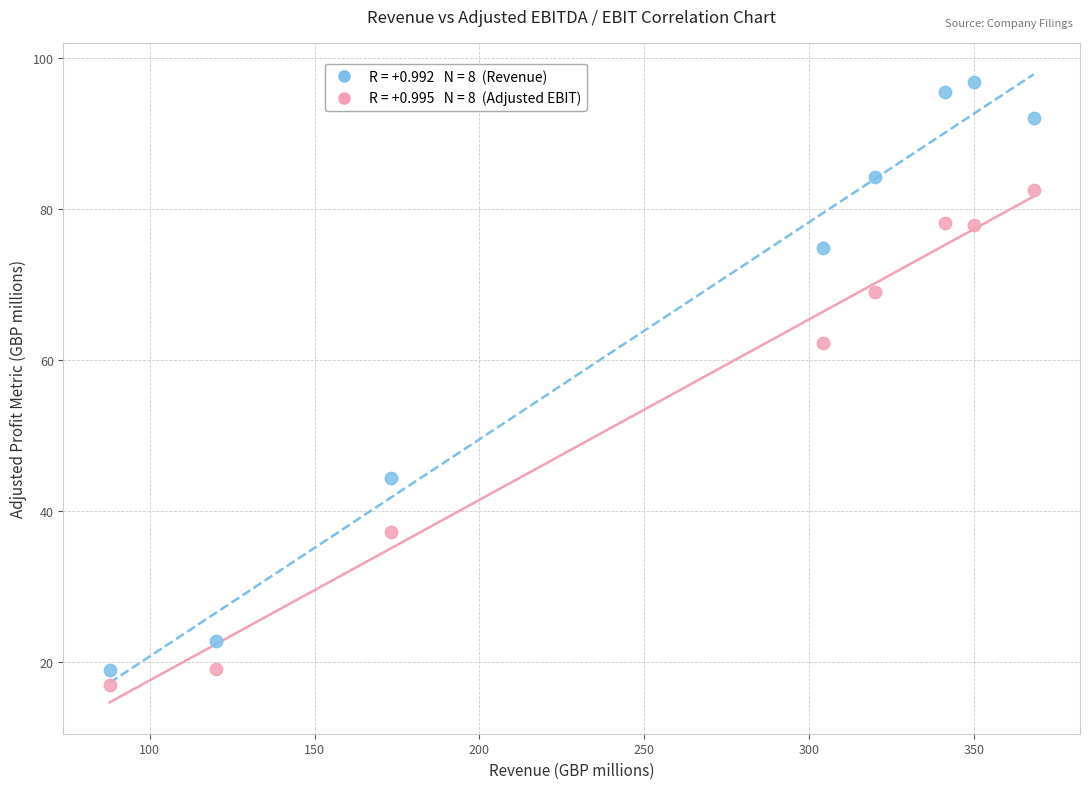

Across all series, what Y value is closest to 56?

62.3